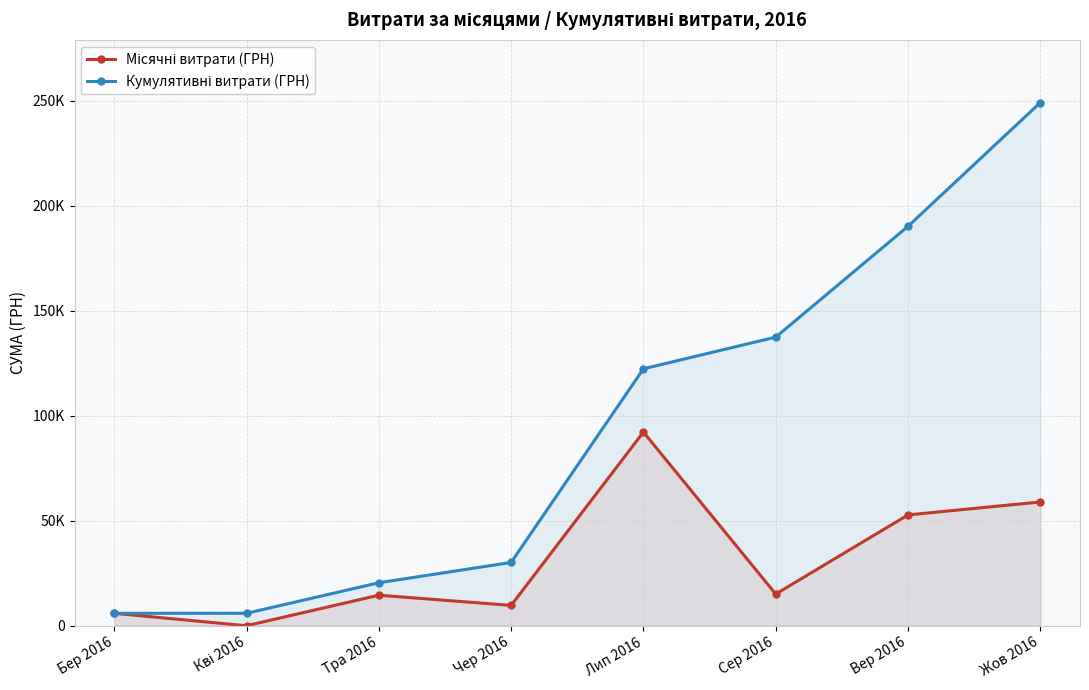

What value does the Кумулятивні витрати (ГРН) series have at Кві 2016?

5917.0